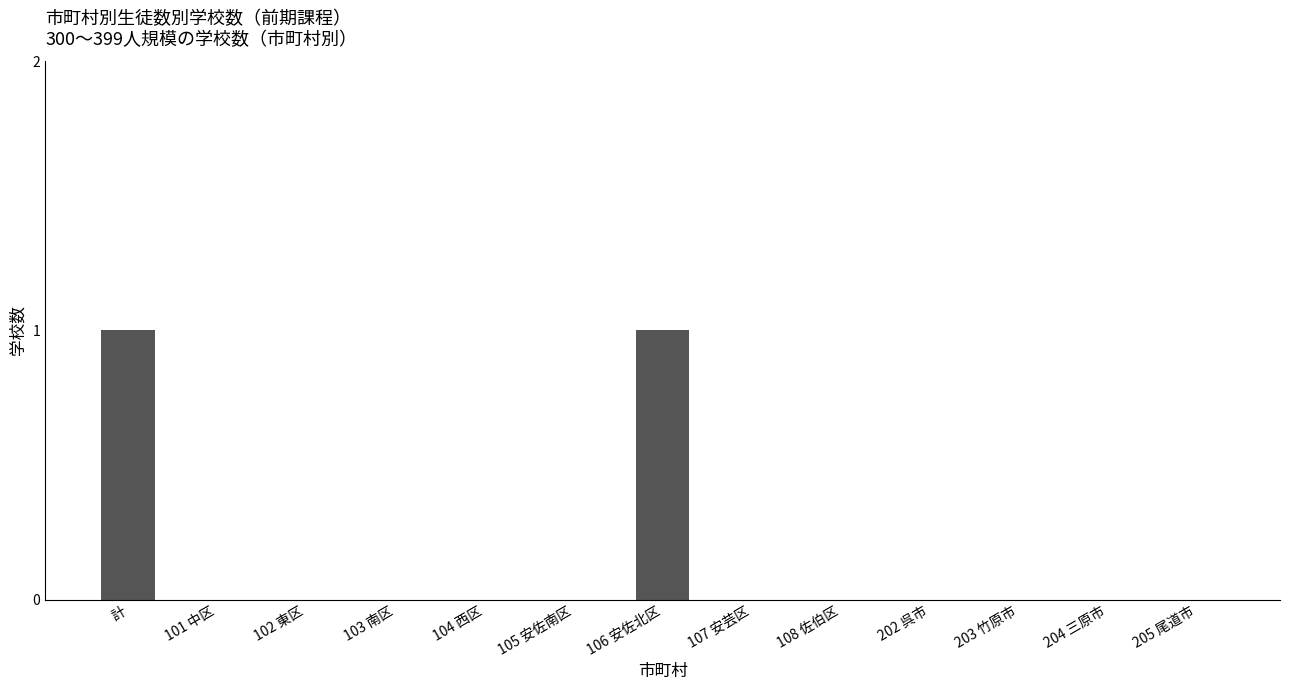

What is the change in value from 104 西区 to 106 安佐北区?

+1